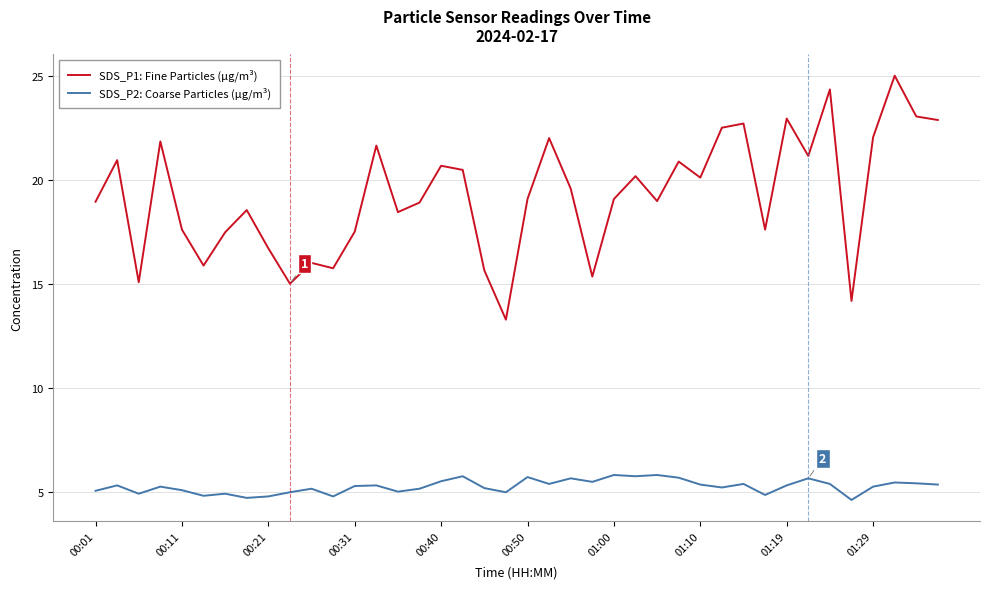

Rank the series by their maximum value, from highest to lowest.

SDS_P1: Fine Particles (µg/m³), SDS_P2: Coarse Particles (µg/m³)